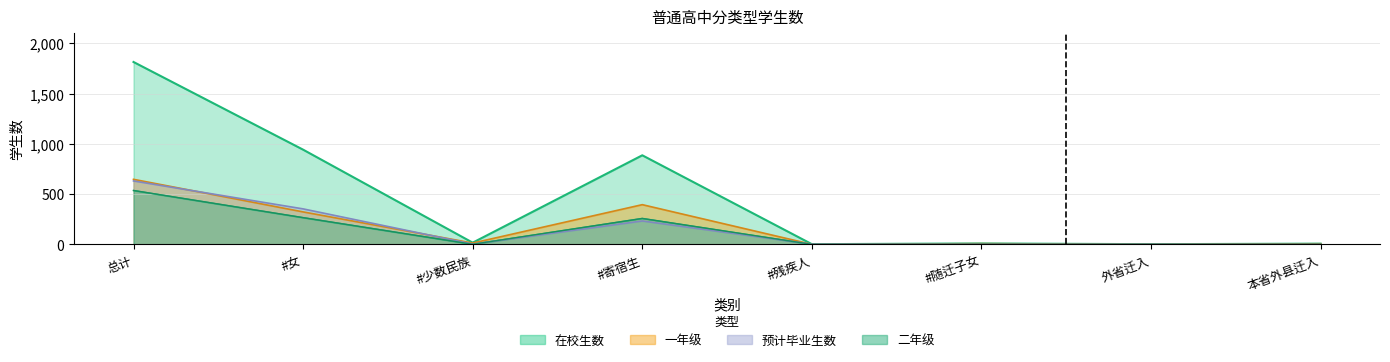

At which category does 预计毕业生数 reach its first local peak?

#寄宿生